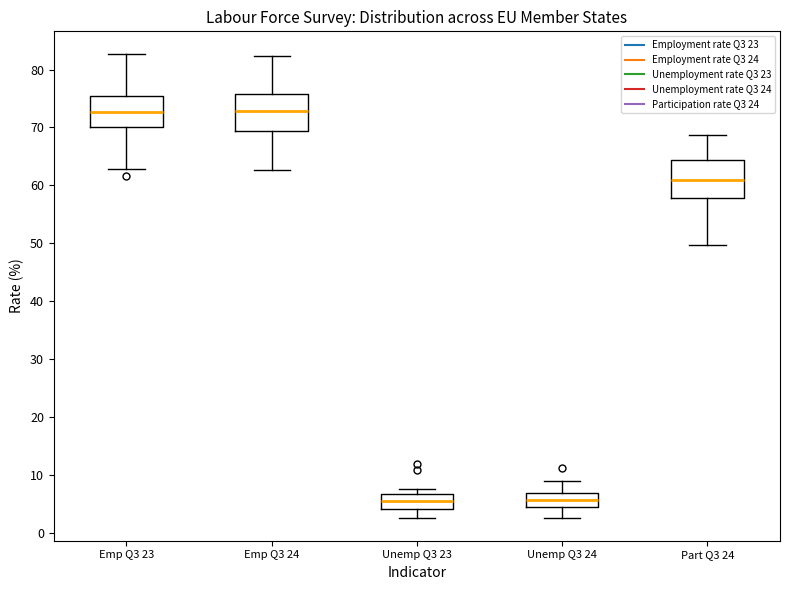

Where is the lower edge of the box for Unemp Q3 23 on the y-axis? The values are not printed on the chart, so give them approximately, as read against the axis.

4